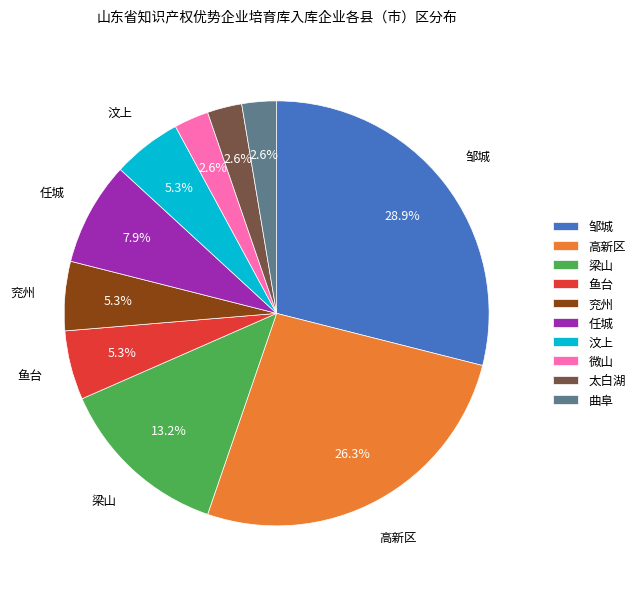

Combined, what portion of the pie is 鱼台 and 邹城?

34.2%